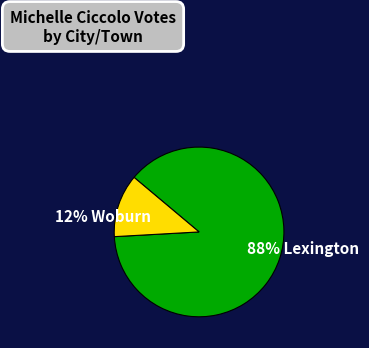

To the nearest percent, what is the average slice percentage?

50%